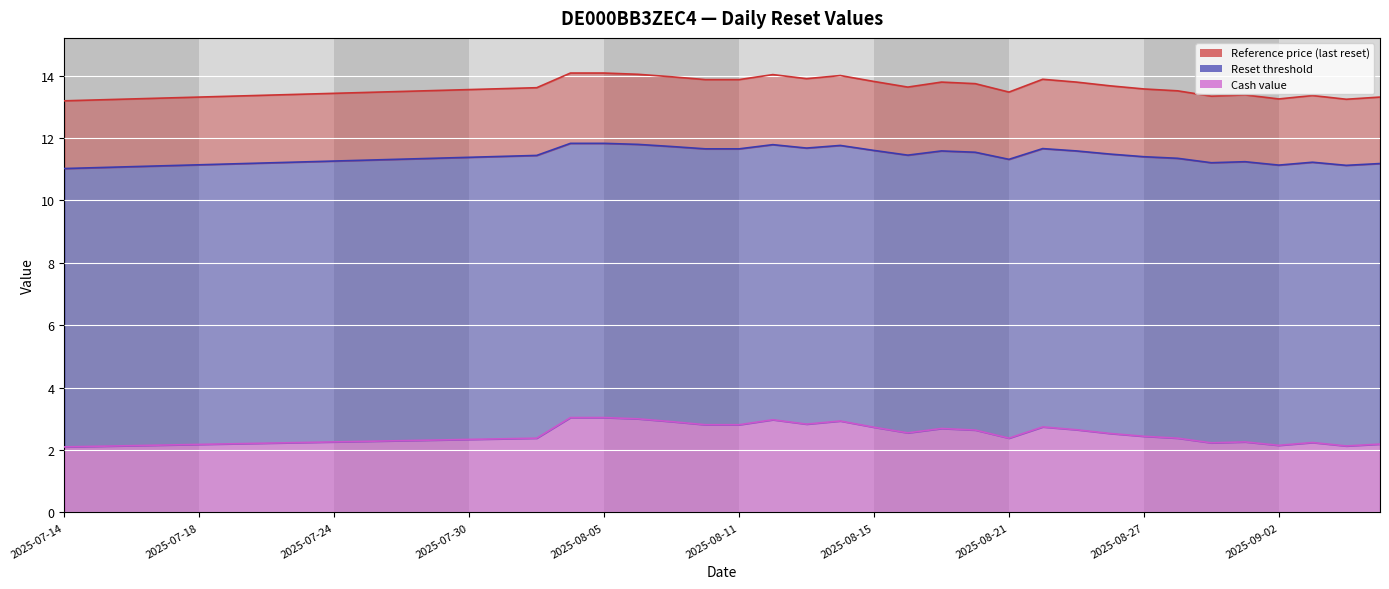

In Reset threshold, how many points are lower than both neighbors (excluding endpoints)?

6